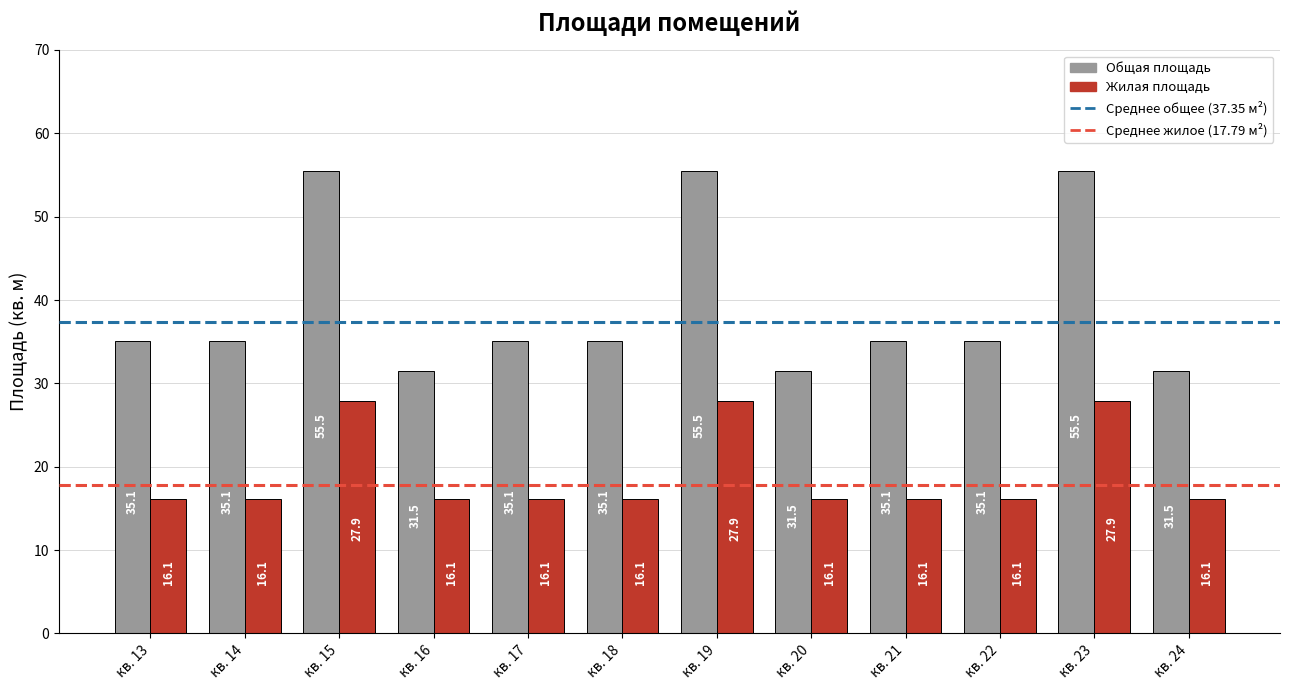

Count the number of data series in this chart.

2